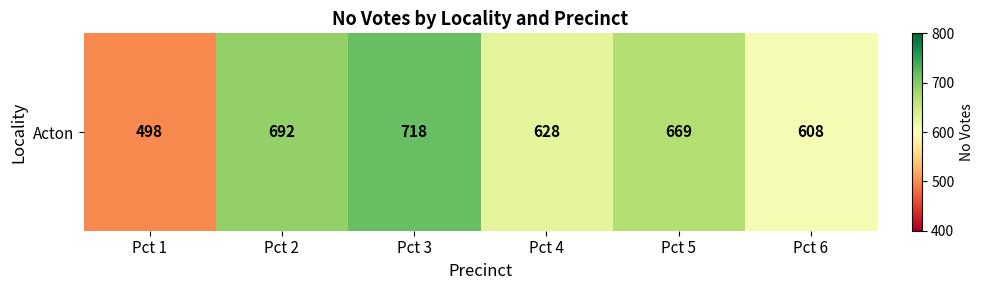

The chart shows a value of 692 at Pct 2. True or false?

True